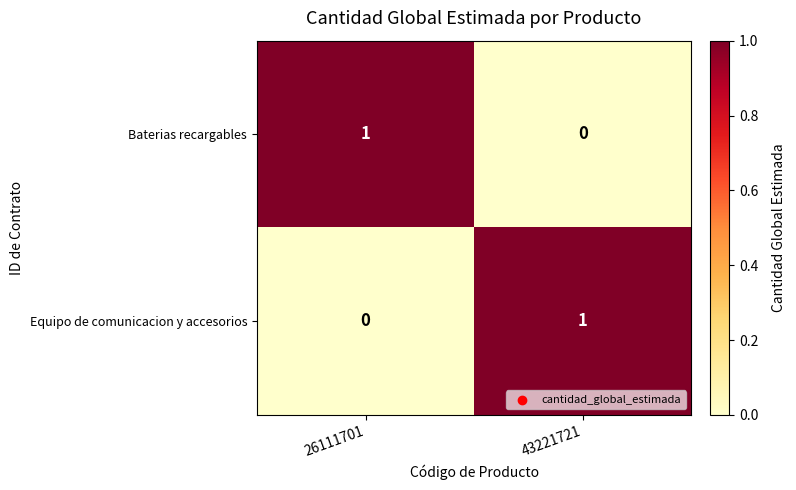

Count the number of categories in the chart.

2